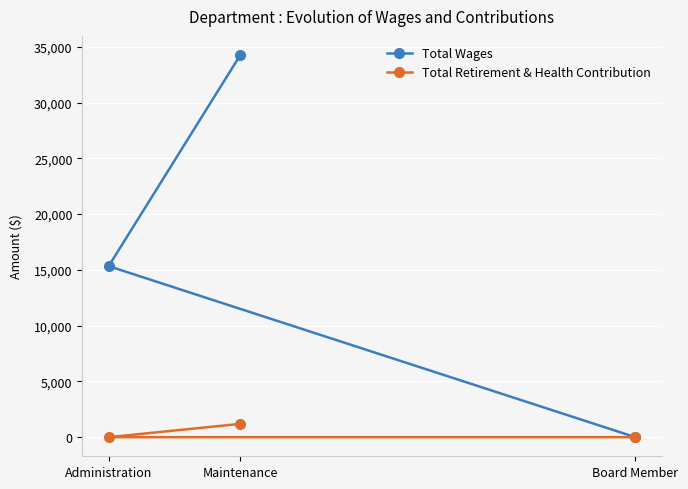

Which label corresponds to the largest value in the chart?

Maintenance